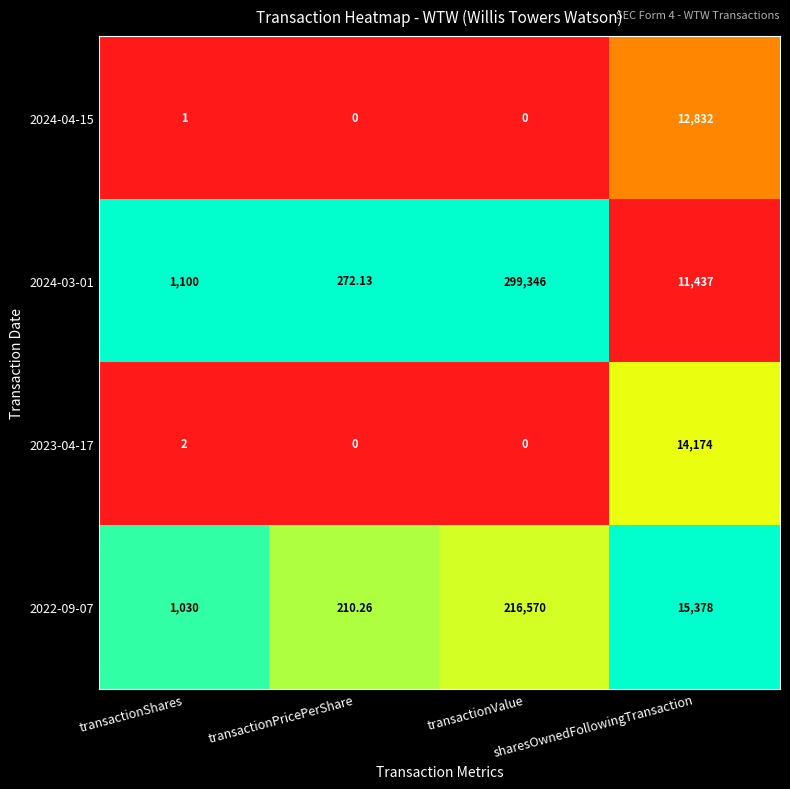

Reading left to right, extract all data points from this chart.

2024-04-15: transactionShares=1.0	transactionPricePerShare=0.0	transactionValue=0.0	sharesOwnedFollowingTransaction=12832.0
2024-03-01: transactionShares=1100.0	transactionPricePerShare=272.1	transactionValue=299346.0	sharesOwnedFollowingTransaction=11437.0
2023-04-17: transactionShares=2.0	transactionPricePerShare=0.0	transactionValue=0.0	sharesOwnedFollowingTransaction=14174.0
2022-09-07: transactionShares=1030.0	transactionPricePerShare=210.3	transactionValue=216570.0	sharesOwnedFollowingTransaction=15378.0